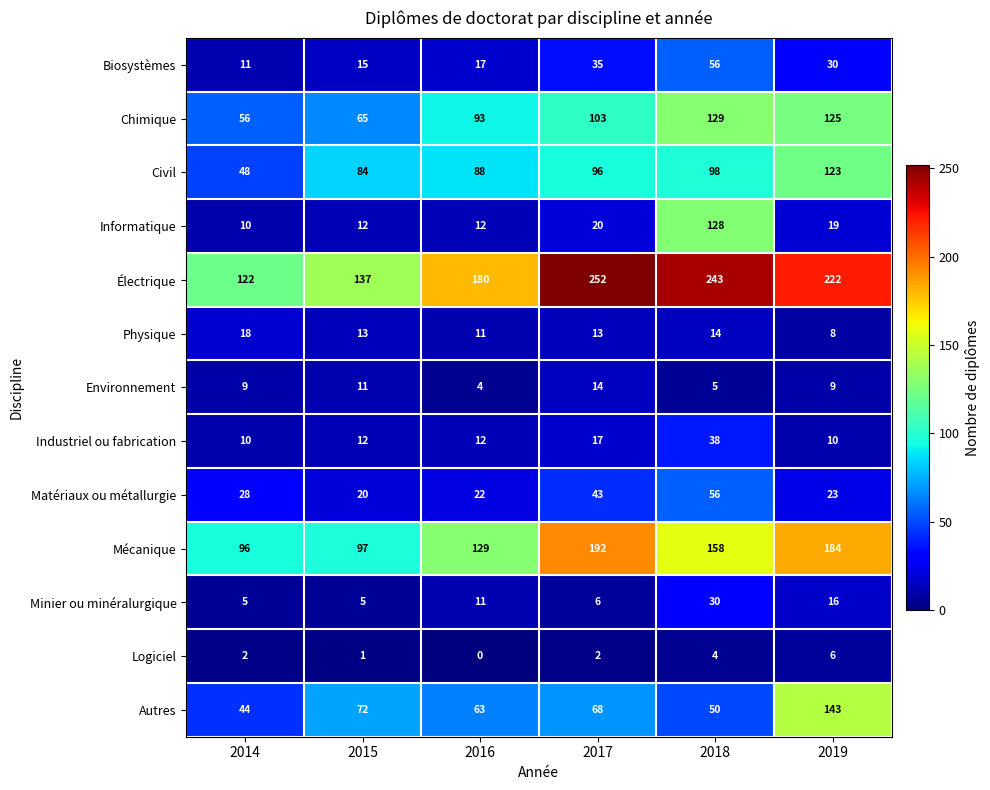

The value of Civil at 2019 is 123. True or false?

True